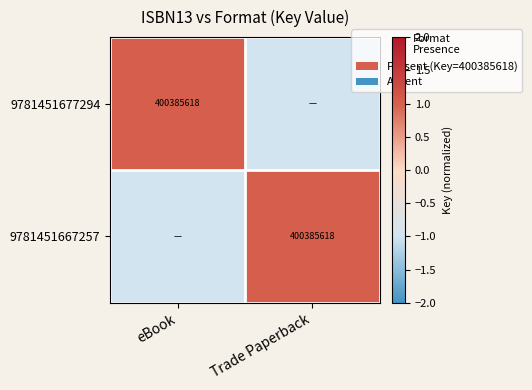

True or false: 9781451667257 has a value of 613174715 at Trade Paperback.

False